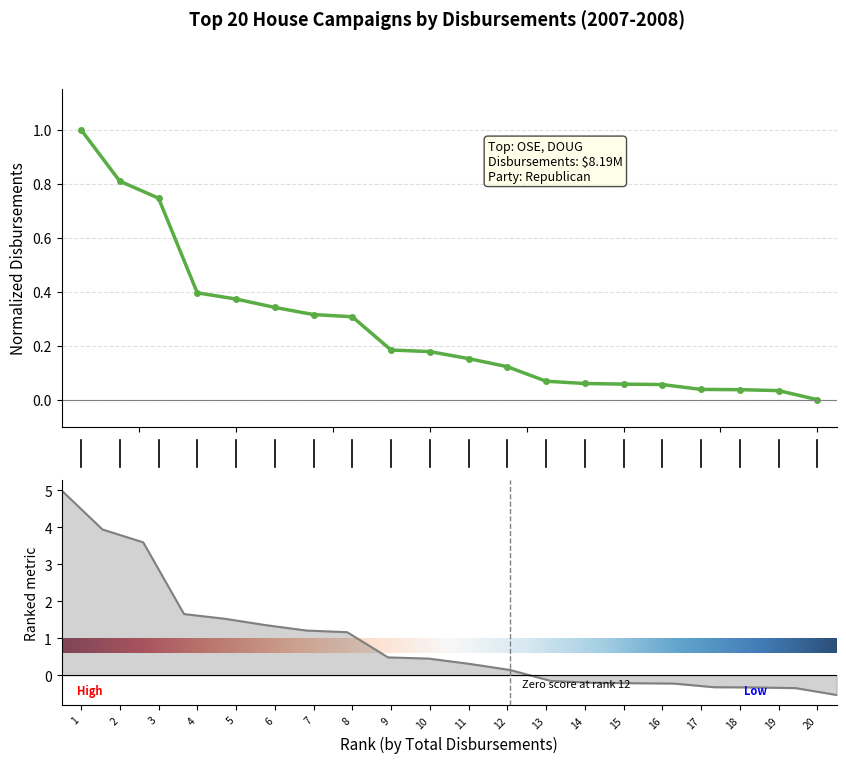

Reading right to left, extract all data points from this chart.

20=0.0	19=0.0	18=0.0	17=0.0	16=0.1	15=0.1	14=0.1	13=0.1	12=0.1	11=0.2	10=0.2	9=0.2	8=0.3	7=0.3	6=0.3	5=0.4	4=0.4	3=0.7	2=0.8	1=1.0